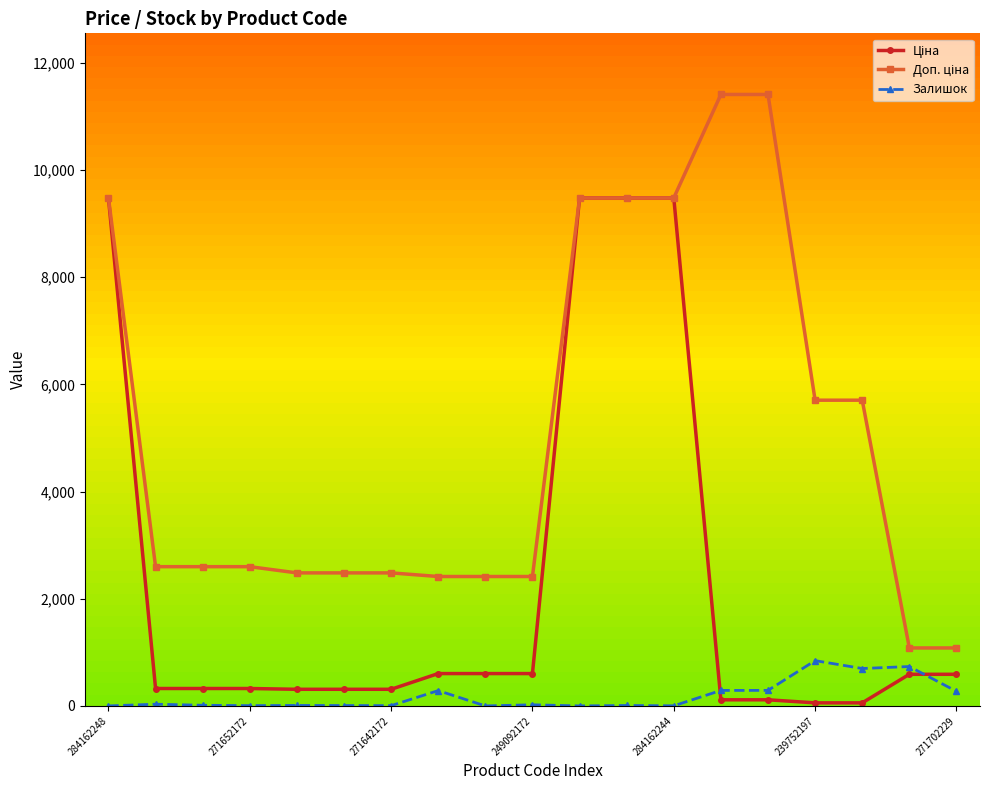

At how many categories does at least one series exceed 2925?

8